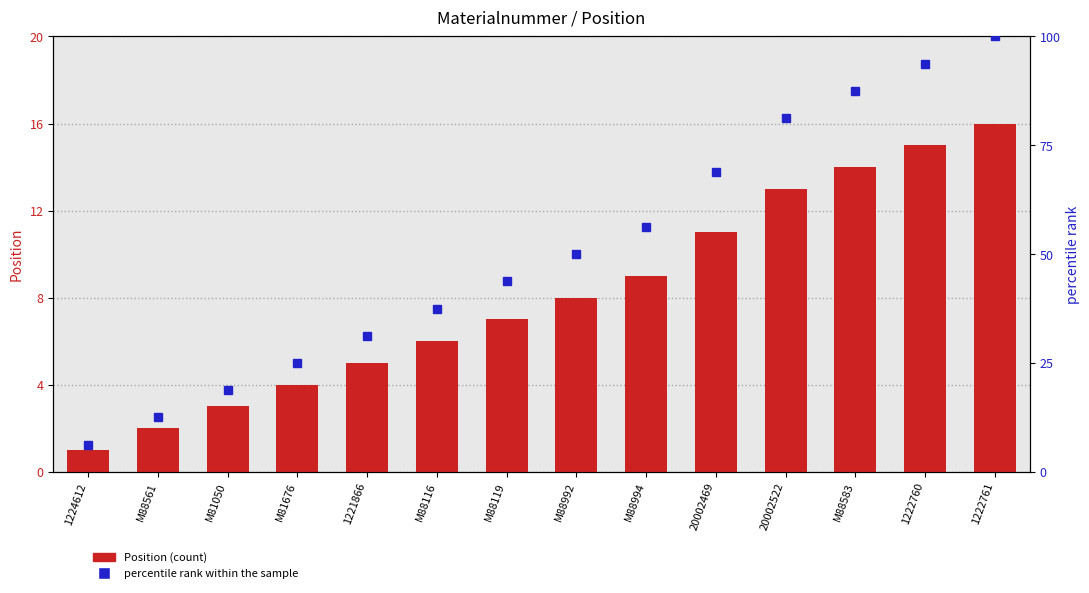

What is the lowest value of the Position series?

1.0